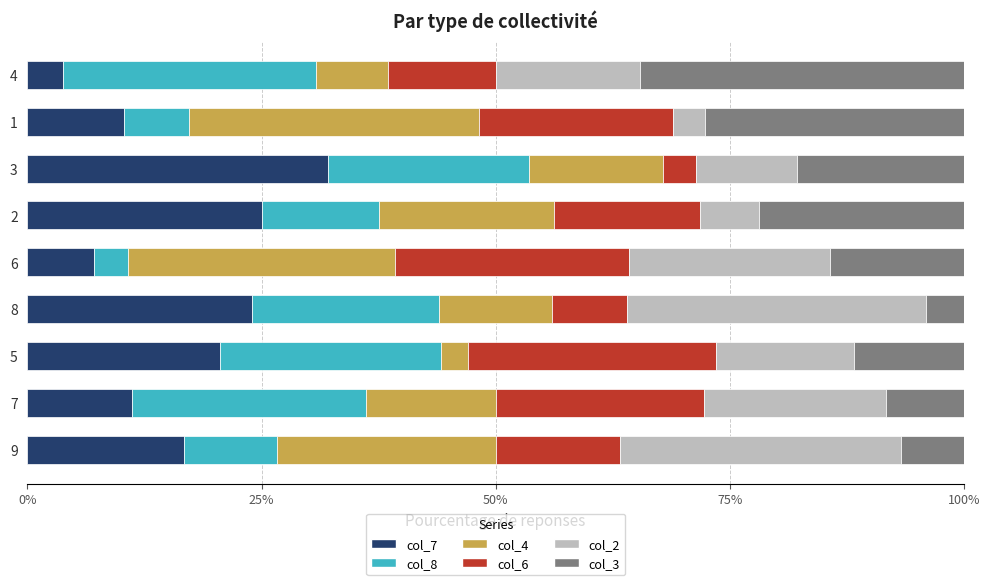

What is the lowest value of the col_7 series?

3.8